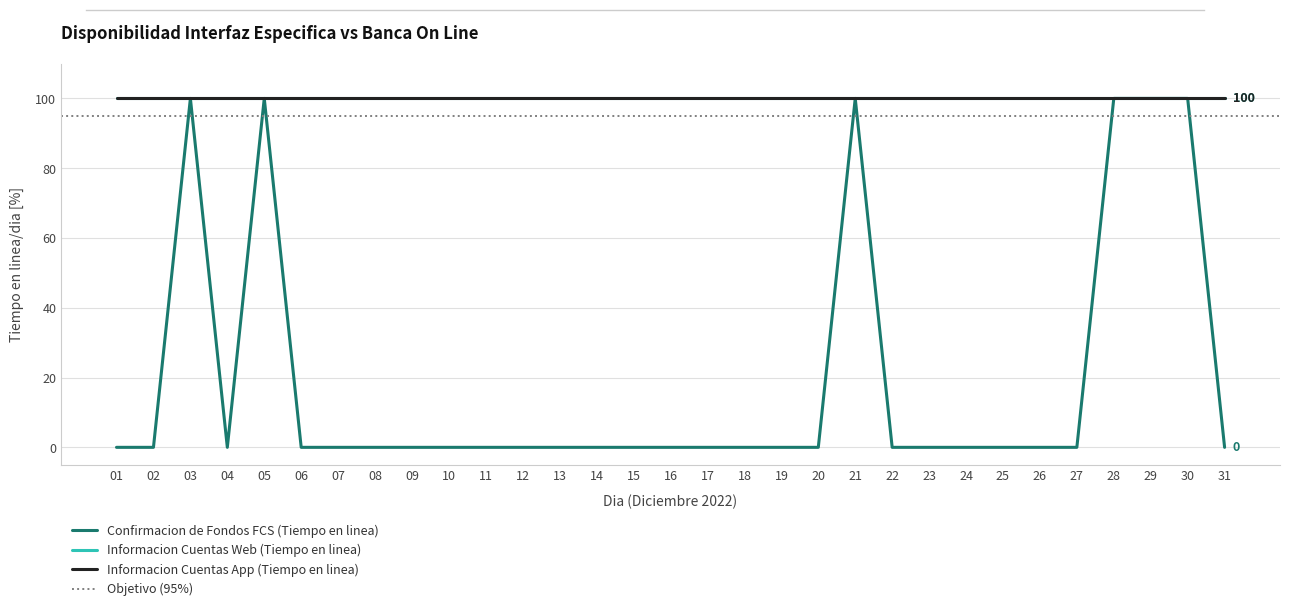

Reading right to left, list all the values displayed in this chart.

Confirmacion de Fondos FCS (Tiempo en linea): 31=0	30=100	29=100	28=100	27=0	26=0	25=0	24=0	23=0	22=0	21=100	20=0	19=0	18=0	17=0	16=0	15=0	14=0	13=0	12=0	11=0	10=0	09=0	08=0	07=0	06=0	05=100	04=0	03=100	02=0	01=0
Informacion Cuentas Web (Tiempo en linea): 31=100	30=100	29=100	28=100	27=100	26=100	25=100	24=100	23=100	22=100	21=100	20=100	19=100	18=100	17=100	16=100	15=100	14=100	13=100	12=100	11=100	10=100	09=100	08=100	07=100	06=100	05=100	04=100	03=100	02=100	01=100
Informacion Cuentas App (Tiempo en linea): 31=100	30=100	29=100	28=100	27=100	26=100	25=100	24=100	23=100	22=100	21=100	20=100	19=100	18=100	17=100	16=100	15=100	14=100	13=100	12=100	11=100	10=100	09=100	08=100	07=100	06=100	05=100	04=100	03=100	02=100	01=100